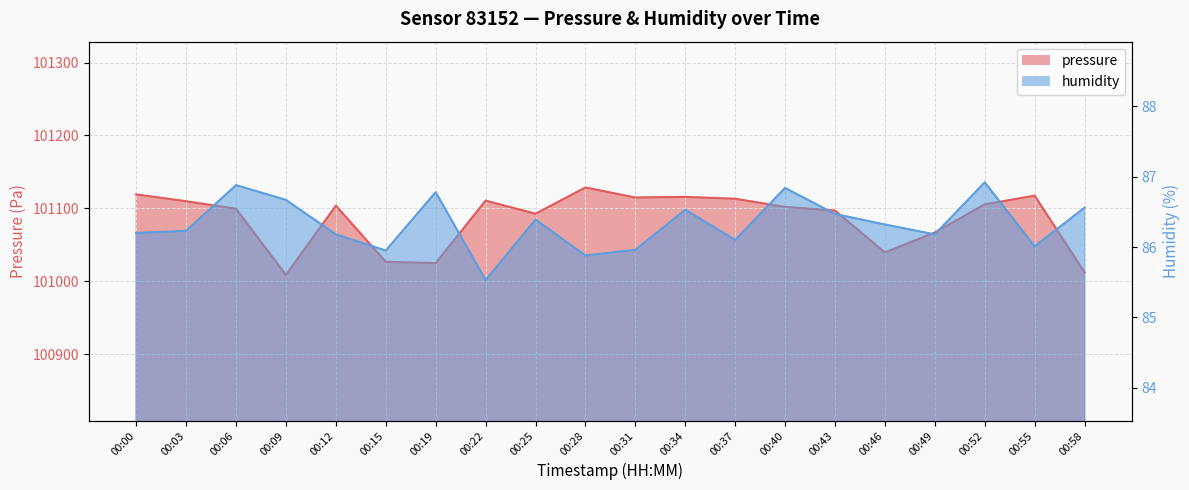

Rank the series by their maximum value, from highest to lowest.

pressure, humidity